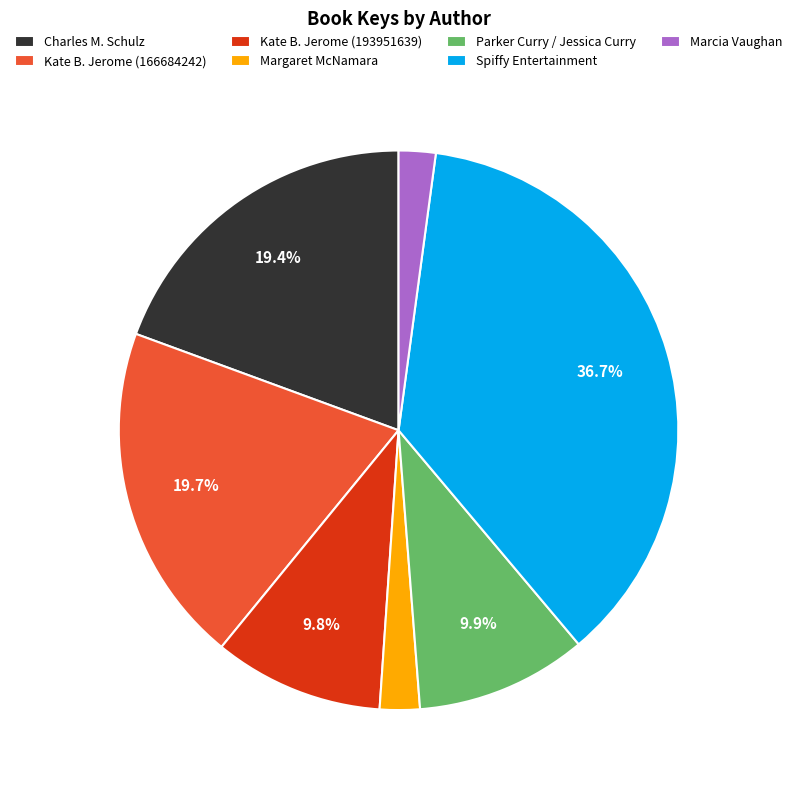

To the nearest percent, what portion does Kate B. Jerome (166684242) represent?

20%